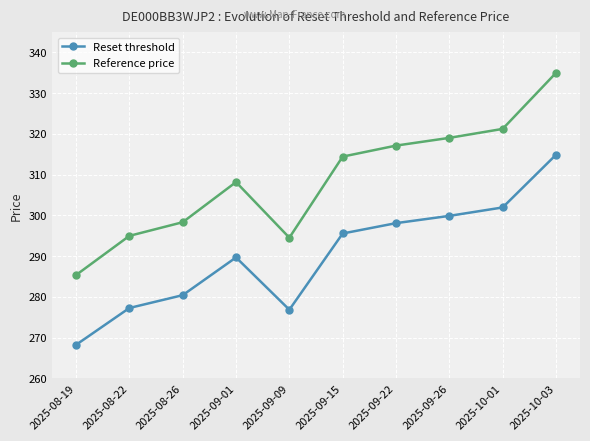

How many data points does each series have?

10